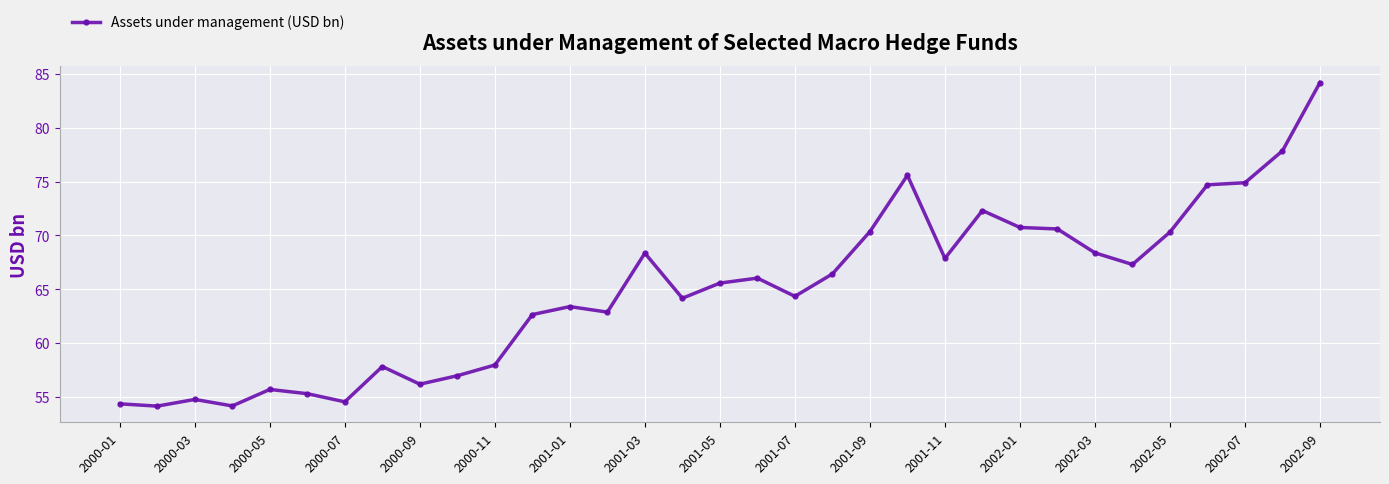

What is the value of the 31st point from the left?

74.9